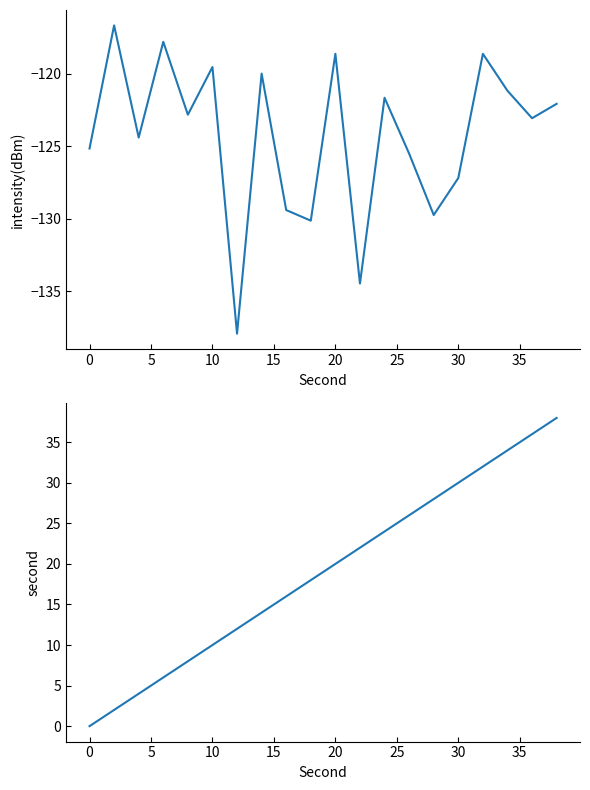

In intensity(dBm), how many points are lower than both neighbors (excluding endpoints)?

7